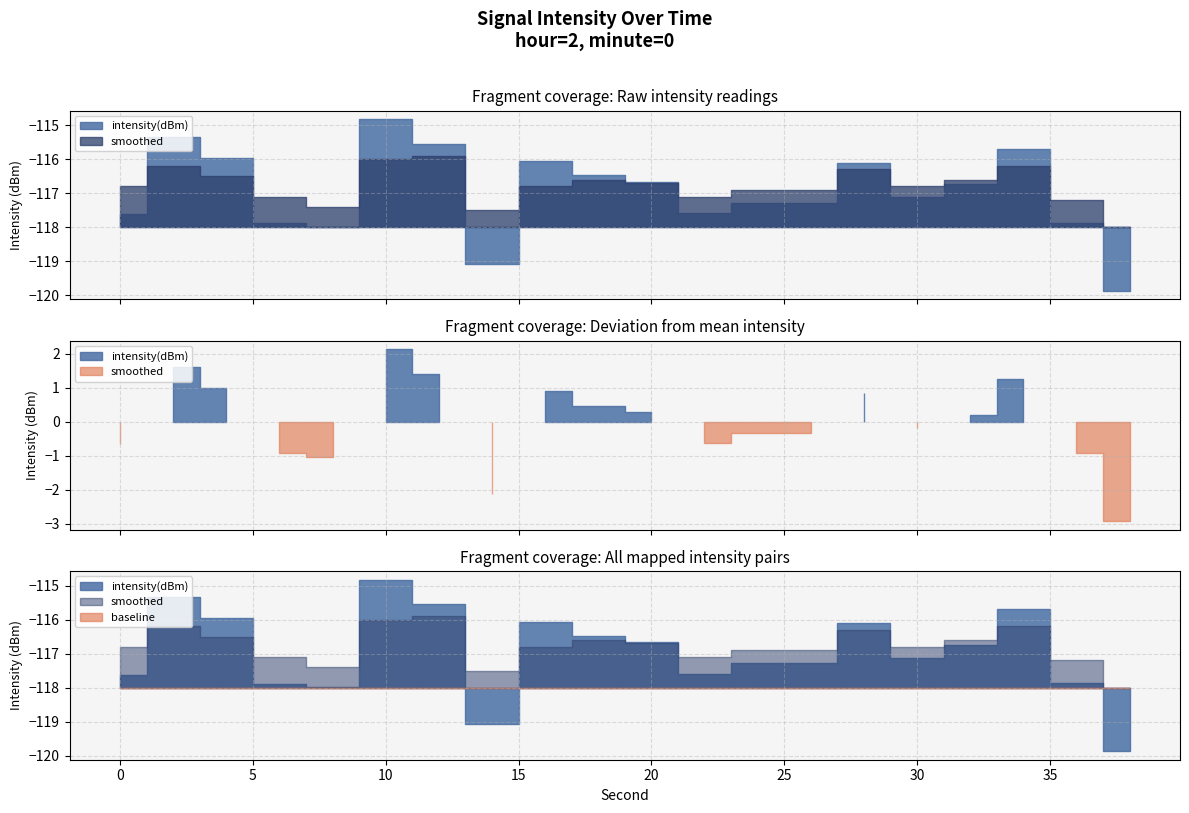

Which series has the largest range (max minus min)?

intensity(dBm)